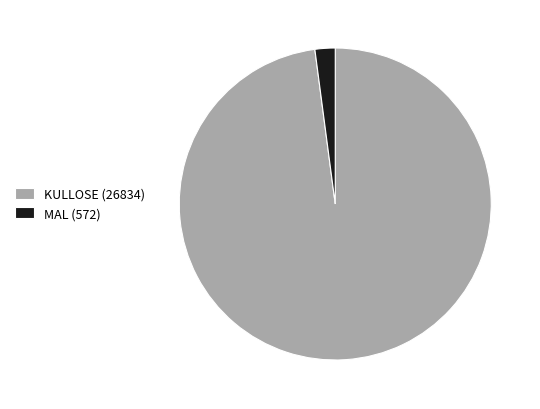

Which category has the smallest portion of the pie?

MAL (572)